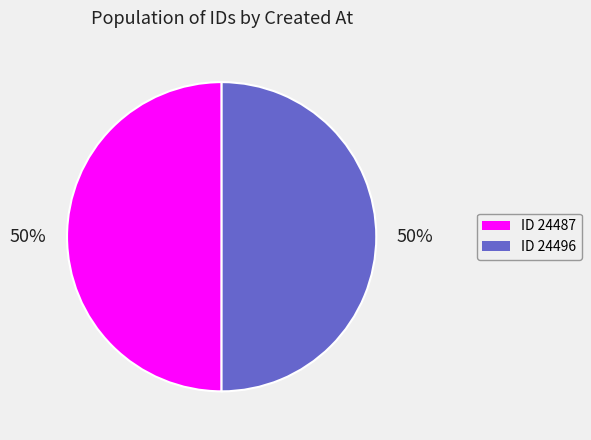

To the nearest percent, what is the average slice percentage?

50%